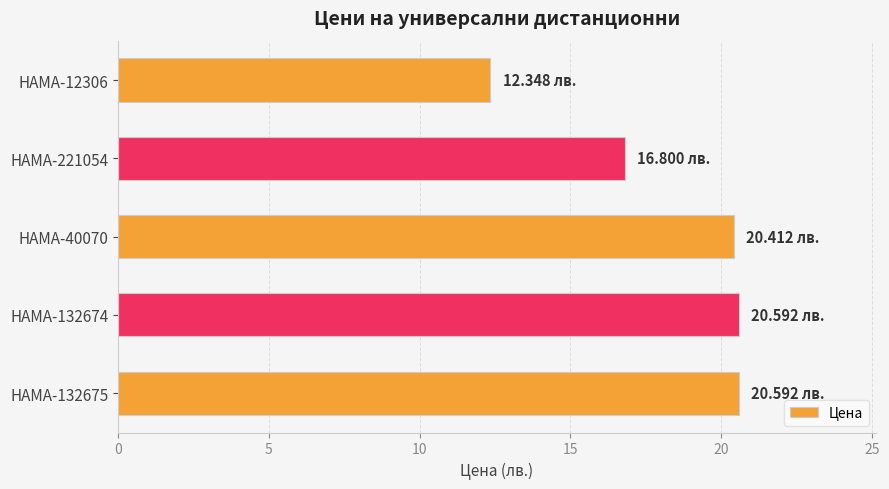

What is the change in value from HAMA-221054 to HAMA-40070?

+3.6